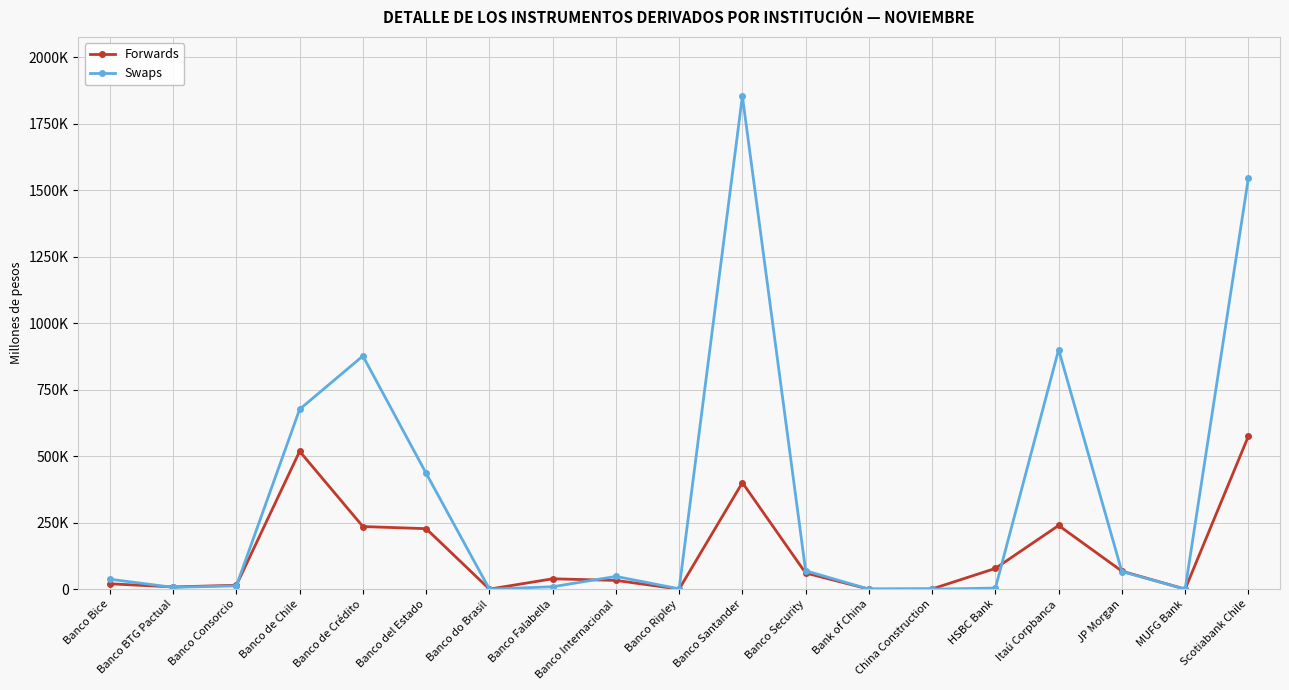

What is the label of the 11th point from the right?

Banco Internacional